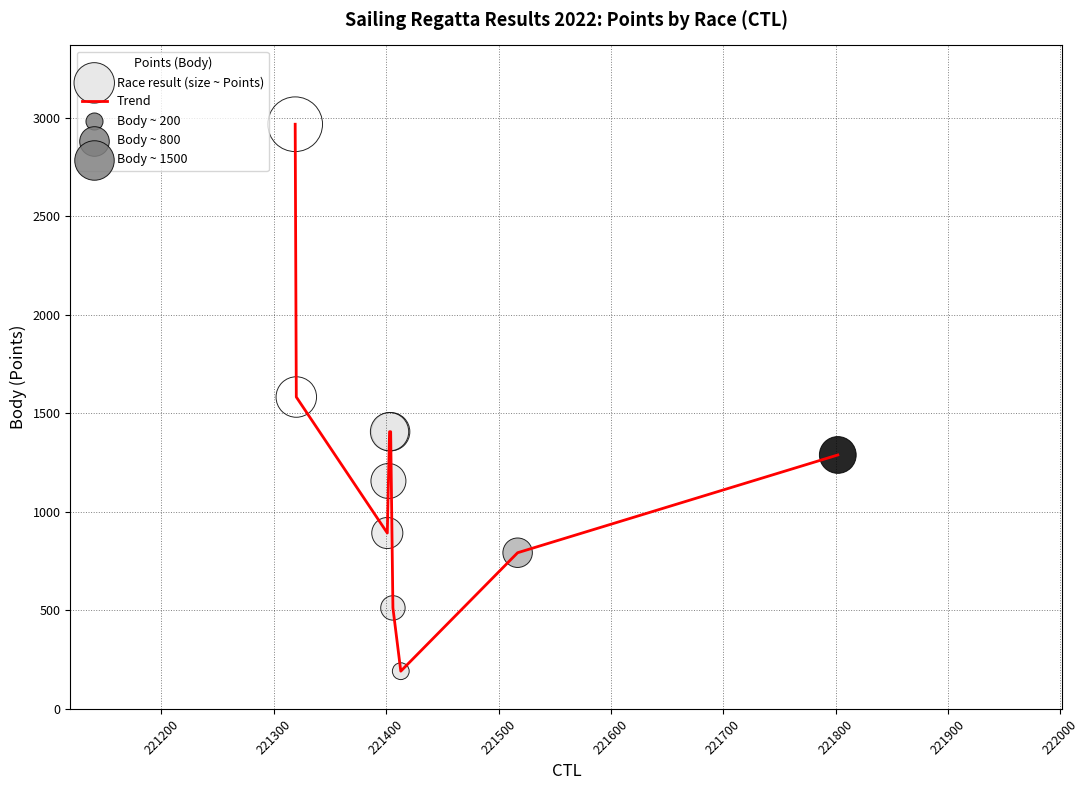

What is the difference between the maximum and minimum values?

2775